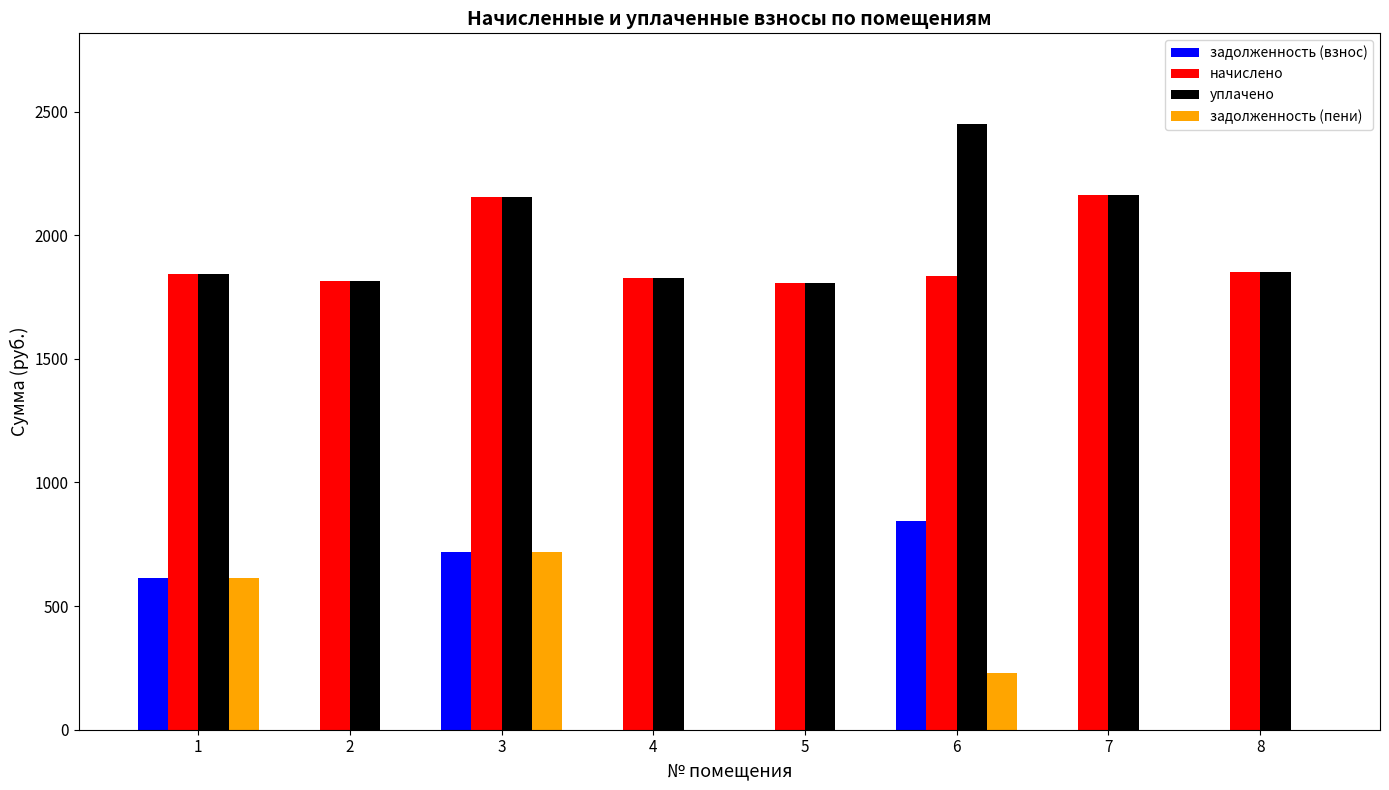

Is the value of задолженность (взнос) at 6 greater than the value of начислено at 3?

No